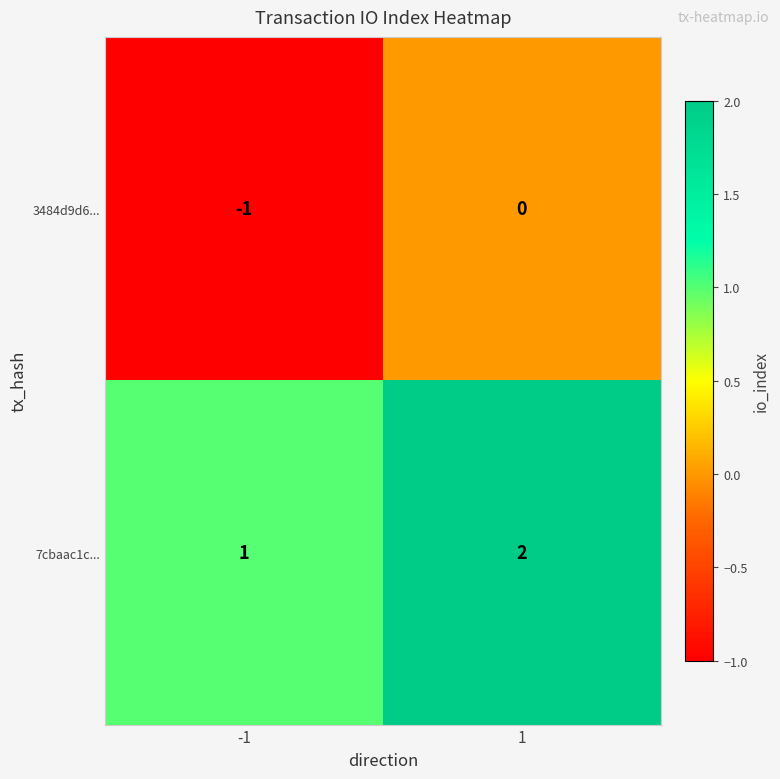

What is the sum of the 7cbaac1c... values at 1 and -1?

3